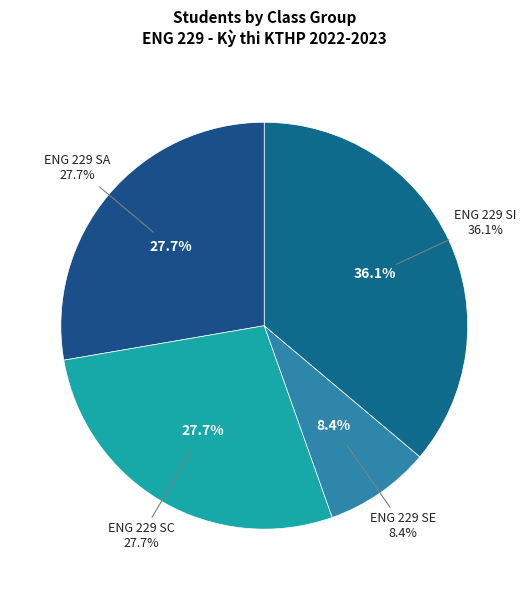

Is there a majority slice in this chart?

No